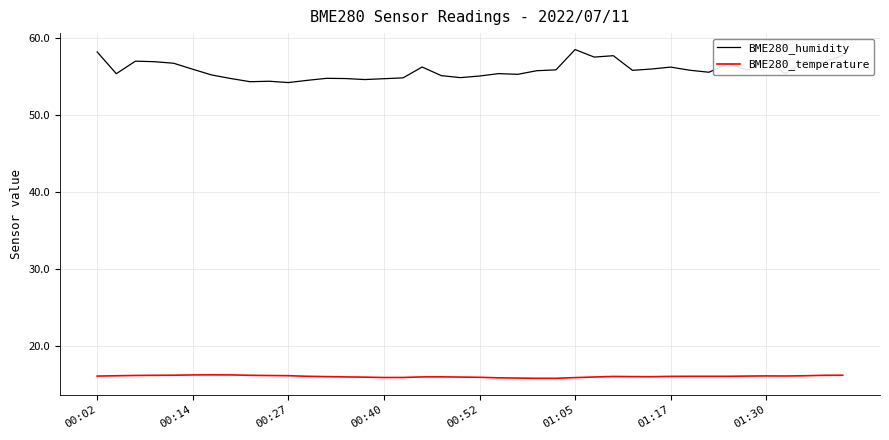

True or false: BME280_temperature and BME280_humidity intersect in this chart.

False